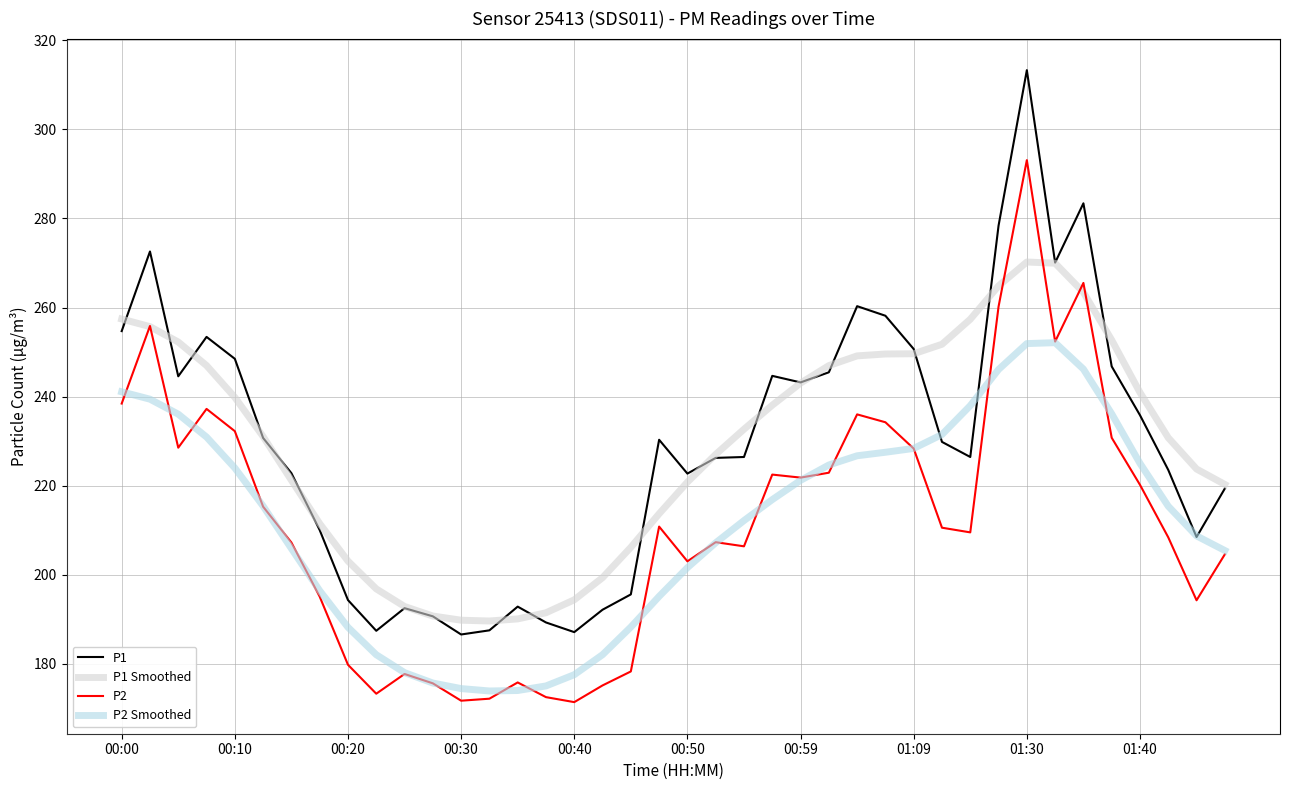

Does the chart display data point markers on the line(s)?

No